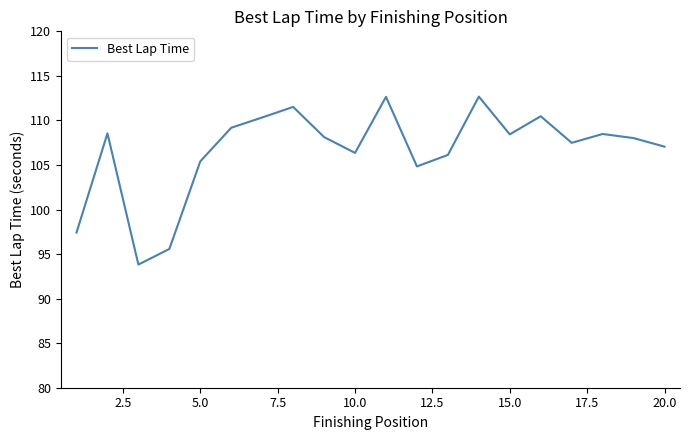

What is the smallest value displayed?

93.8